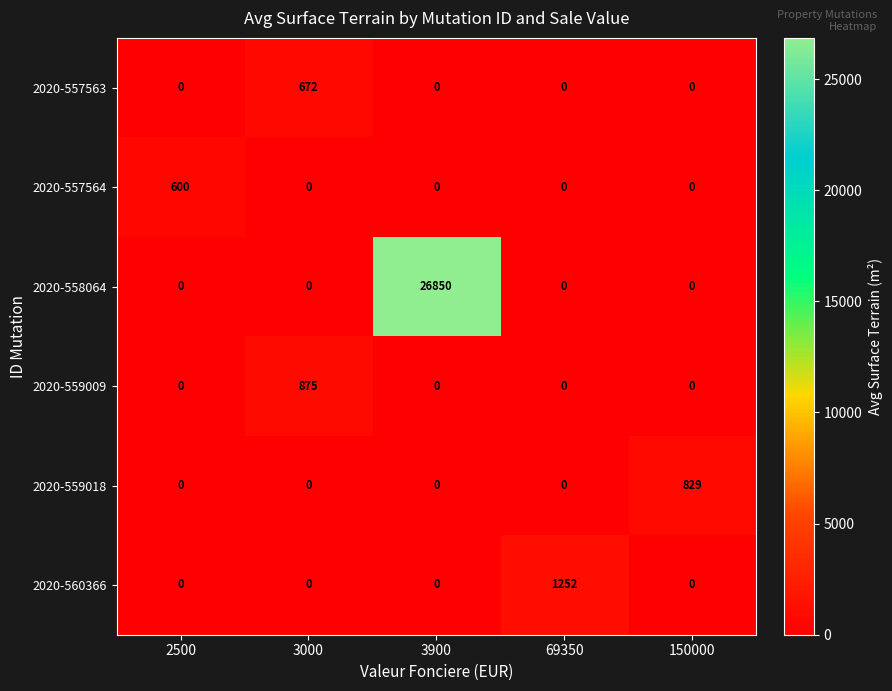

What is the maximum value shown in the chart?

26850